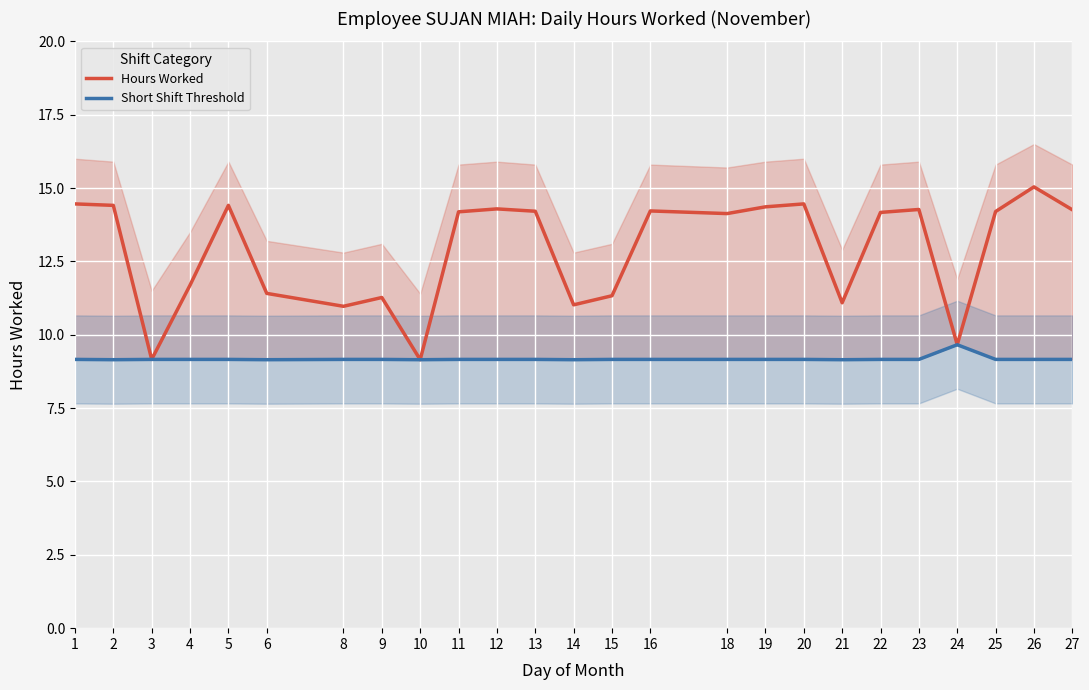

Reading left to right, extract all data points from this chart.

Hours Worked: 1=14.5	2=14.4	3=9.2	4=11.7	5=14.4	6=11.4	8=11.0	9=11.3	10=9.2	11=14.2	12=14.3	13=14.2	14=11.0	15=11.3	16=14.2	18=14.1	19=14.4	20=14.5	21=11.1	22=14.2	23=14.3	24=9.7	25=14.2	26=15.0	27=14.3
Short Shift Threshold: 1=9.2	2=9.2	3=9.2	4=9.2	5=9.2	6=9.2	8=9.2	9=9.2	10=9.2	11=9.2	12=9.2	13=9.2	14=9.2	15=9.2	16=9.2	18=9.2	19=9.2	20=9.2	21=9.2	22=9.2	23=9.2	24=9.7	25=9.2	26=9.2	27=9.2